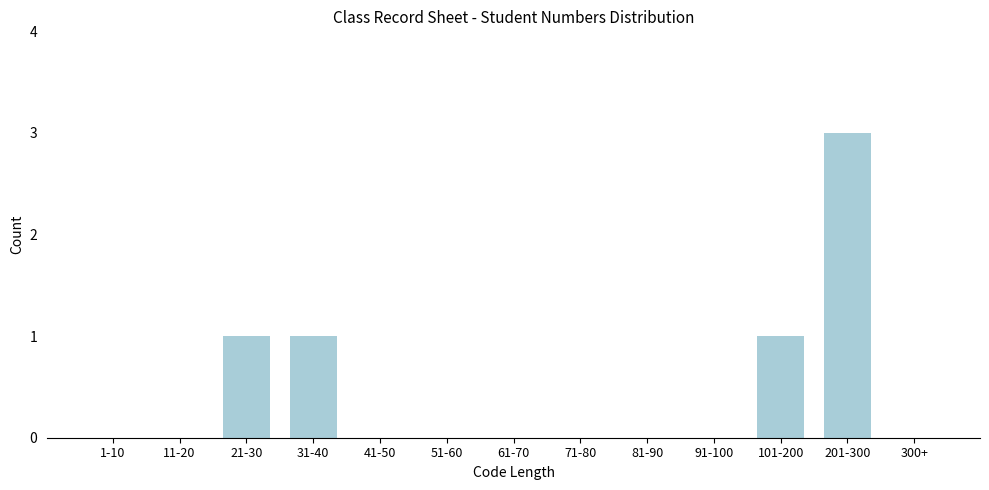

Reading left to right, list all the values displayed in this chart.

1-10=0	11-20=0	21-30=1	31-40=1	41-50=0	51-60=0	61-70=0	71-80=0	81-90=0	91-100=0	101-200=1	201-300=3	300+=0